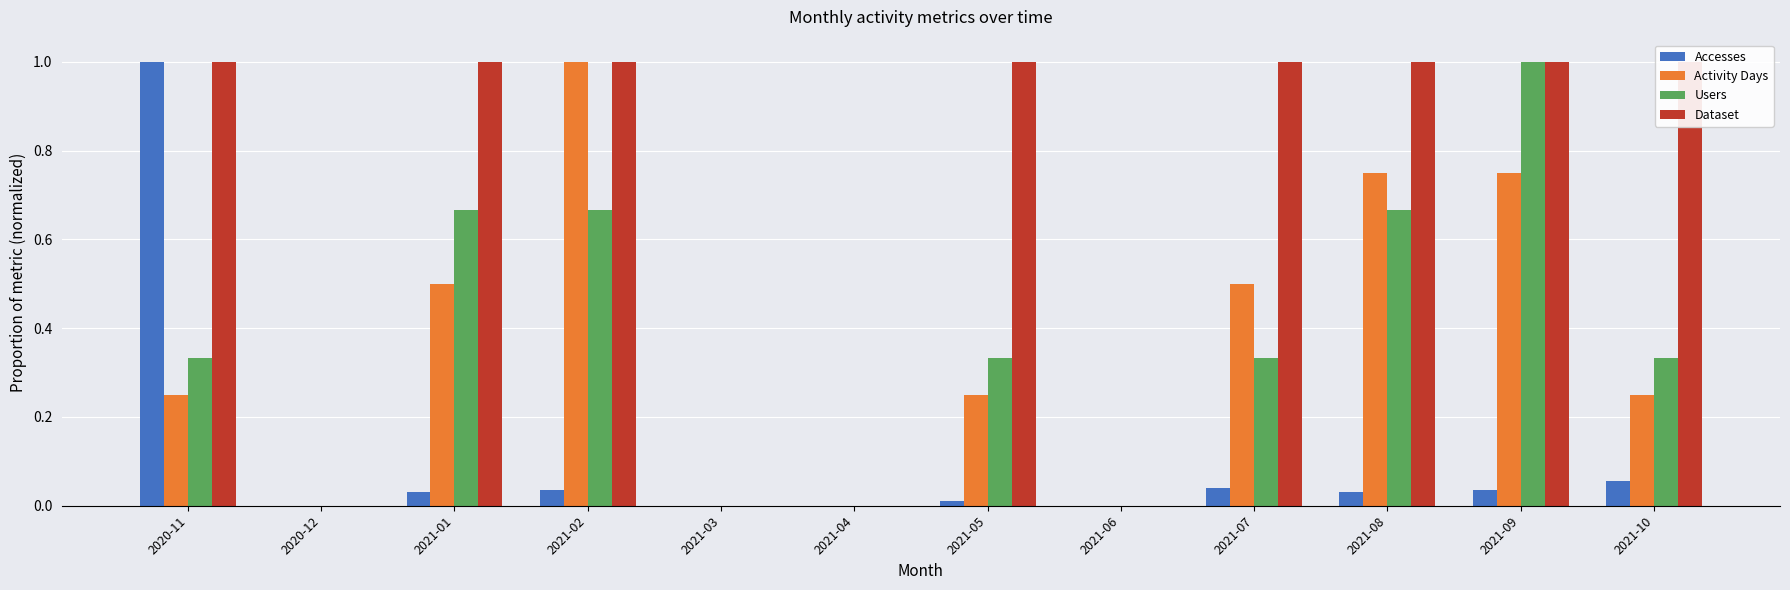

How many bars are there in total?

48